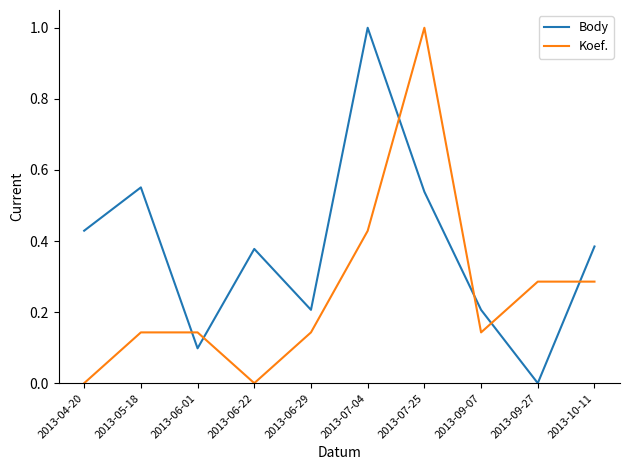

Is it true that Koef. equals 1.8 at 2013-07-25?

False